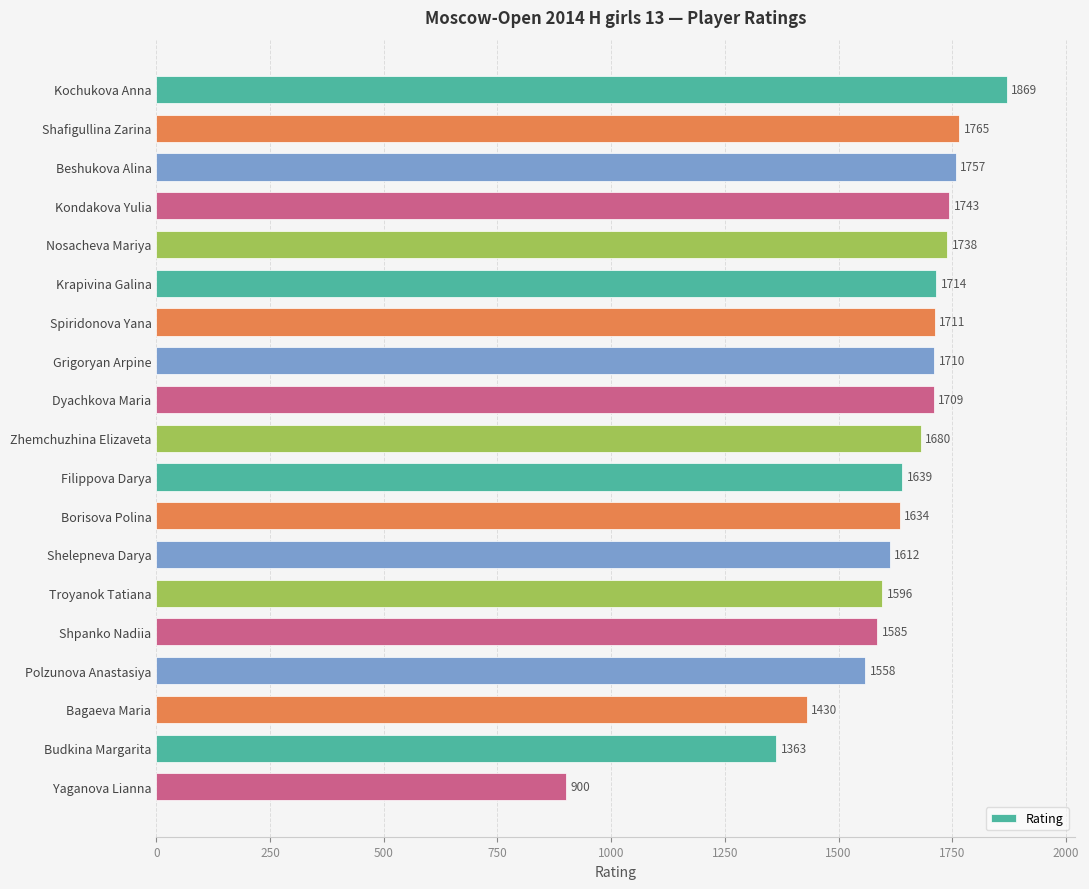

Between Beshukova Alina and Krapivina Galina, which is larger?

Beshukova Alina